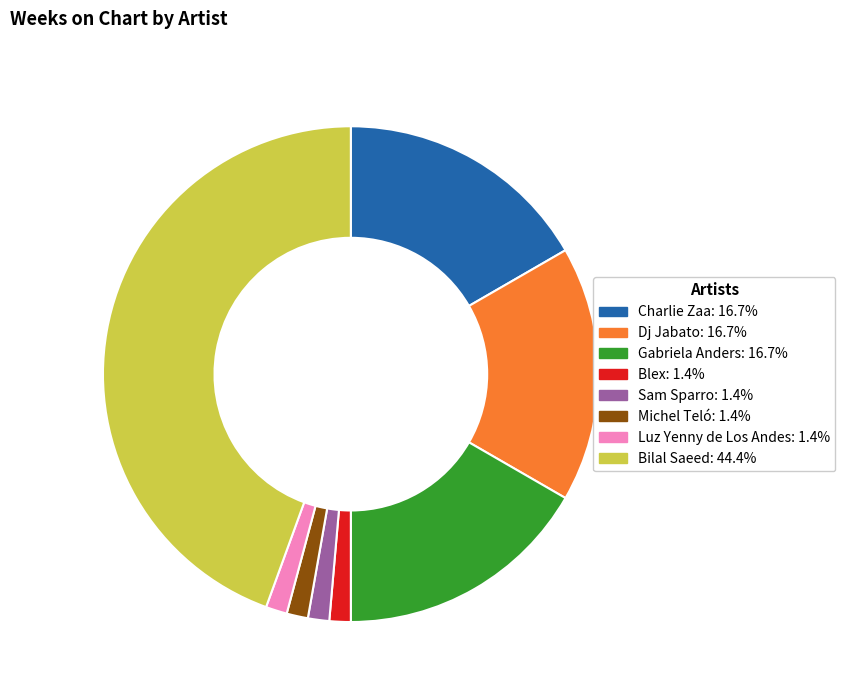

Which category has the biggest portion of the pie?

Bilal Saeed